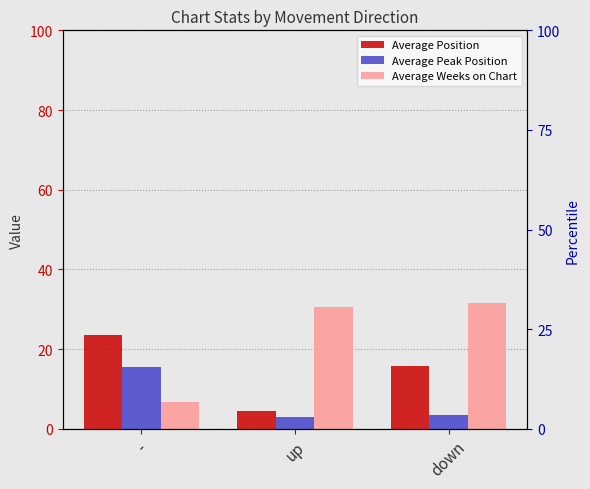

At which category does the chart reach its peak across all series?

down